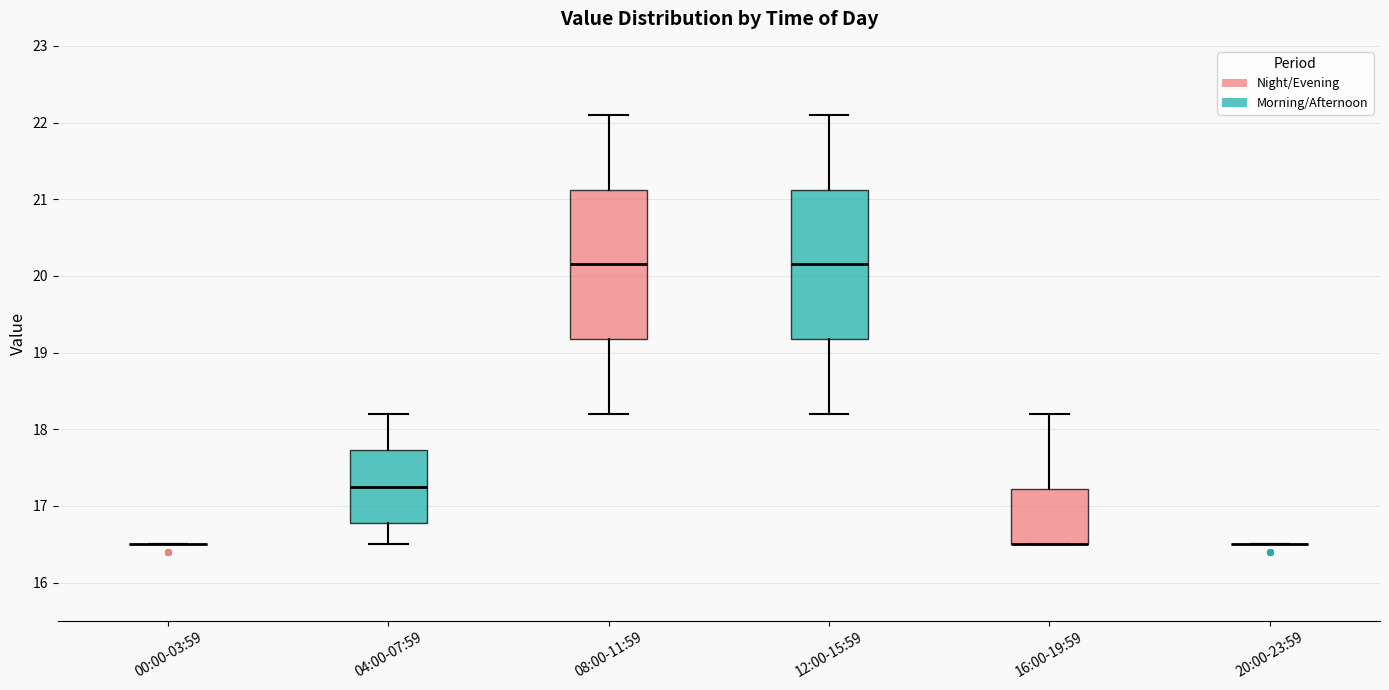

Reading left to right, read every box against the y-axis: the position of its median line, the range the box covers, and the ends of its whiskers. The values are not printed on the chart, so give them approximately, as read against the axis.

00:00-03:59: box collapsed to a line at 16.5, whiskers 16.5 to 16.5
04:00-07:59: median 17.3, box 16.8 to 17.7, whiskers 16.5 to 18.2
08:00-11:59: median 20.2, box 19.2 to 21.1, whiskers 18.2 to 22.1
12:00-15:59: median 20.2, box 19.2 to 21.1, whiskers 18.2 to 22.1
16:00-19:59: median 16.5 (drawn on the box's lower edge), box 16.5 to 17.2, whiskers 16.5 to 18.2
20:00-23:59: box collapsed to a line at 16.5, whiskers 16.5 to 16.5